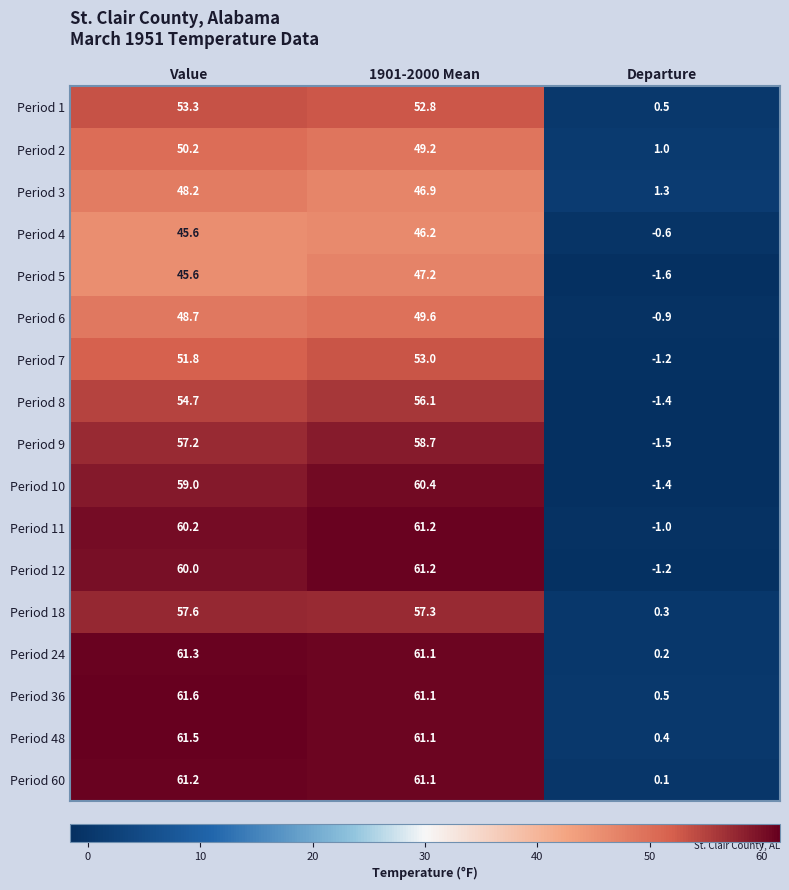

What is the greatest value displayed?

61.6